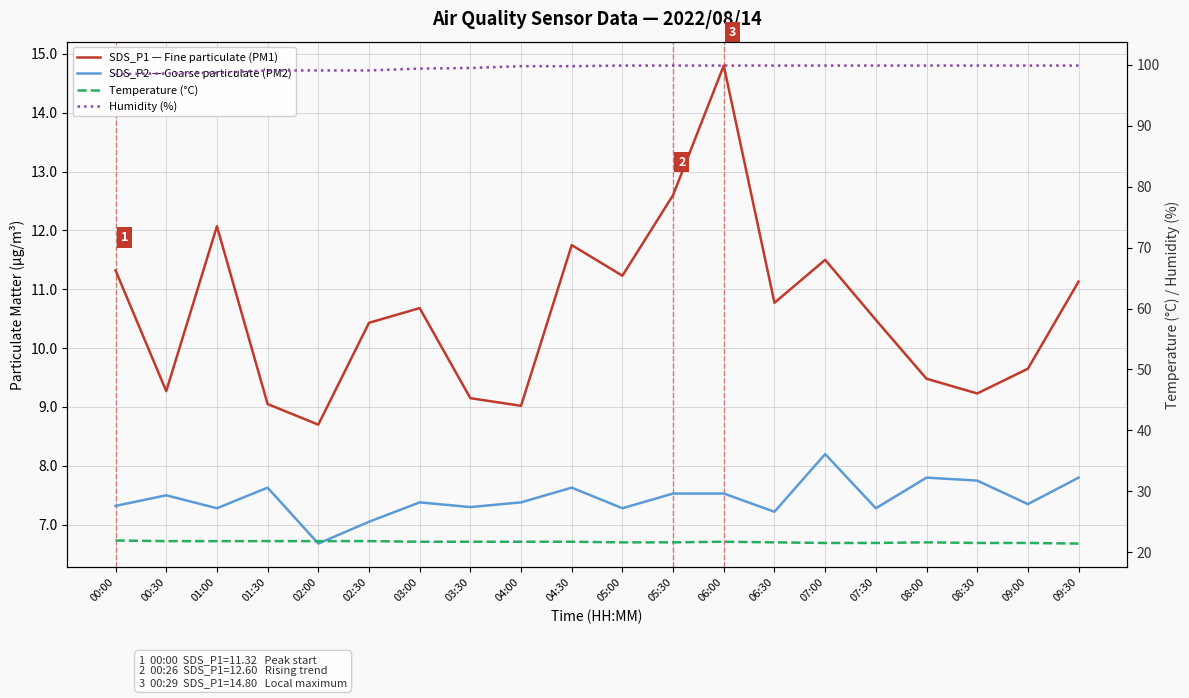

What is the difference between the maximum and minimum values in the Temperature (°C) series?

0.5